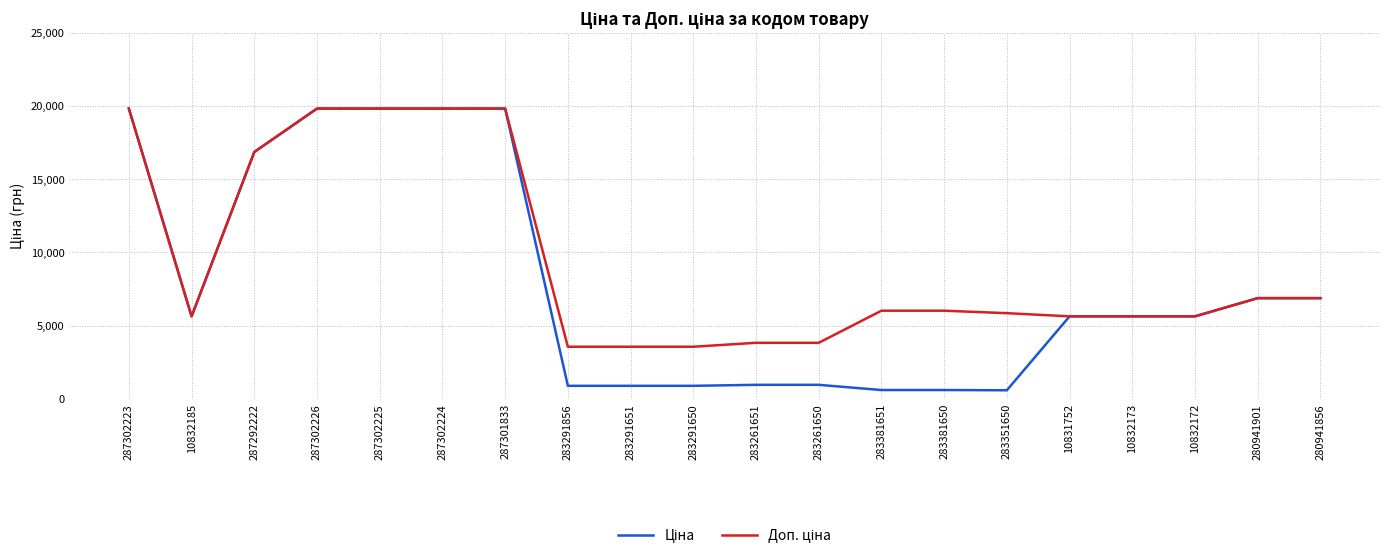

What is the maximum value shown in the chart?

19831.1